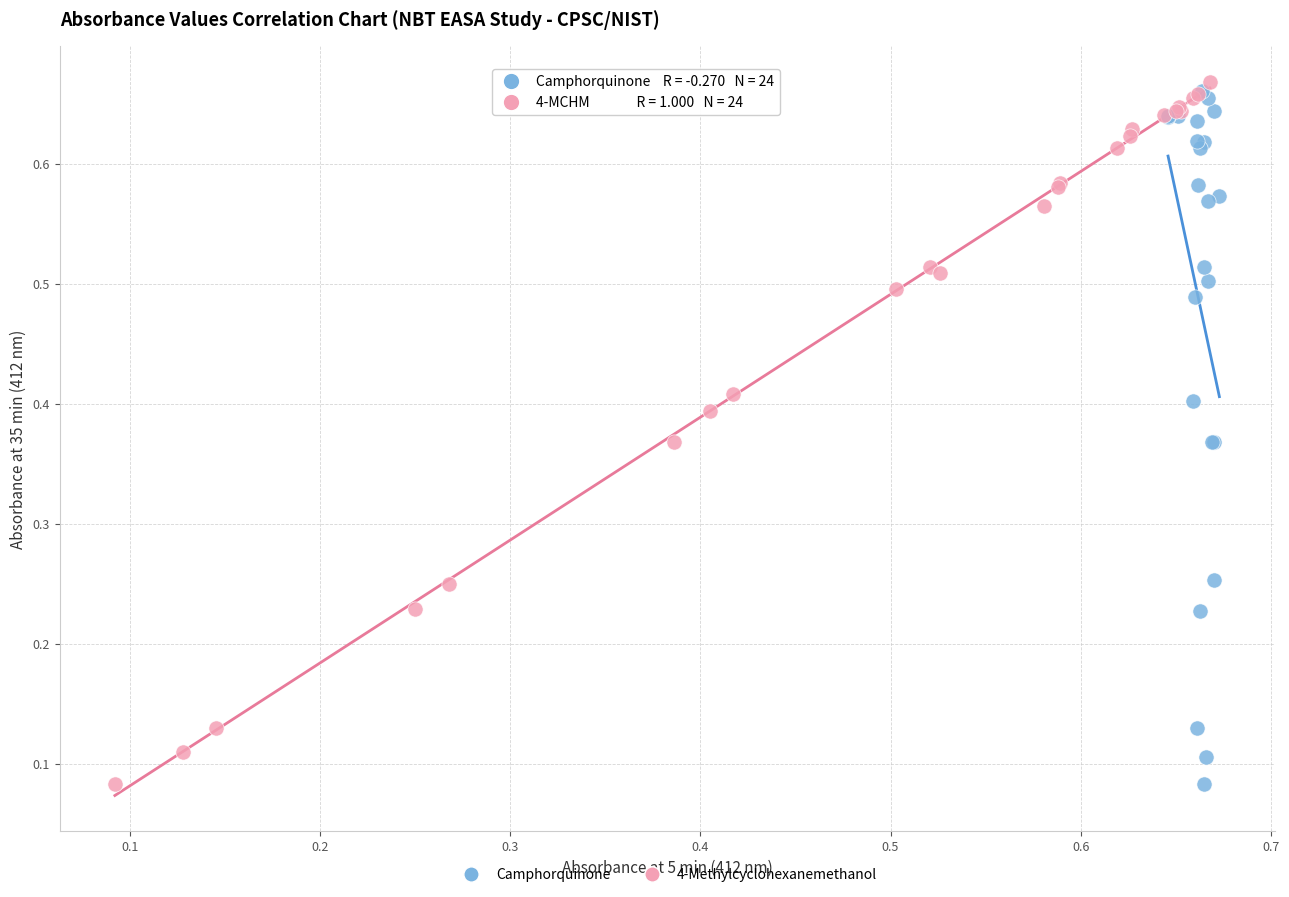

Which series has the largest Y range (max minus min)?

4-Methylcyclohexanemethanol